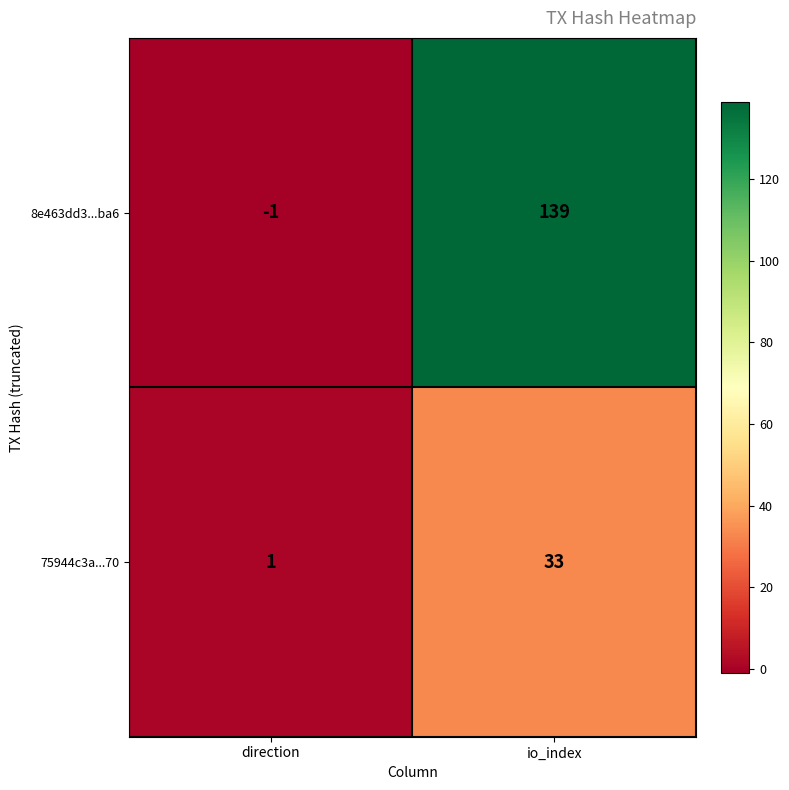

The 75944c3a...70 series shows 23 at io_index. True or false?

False